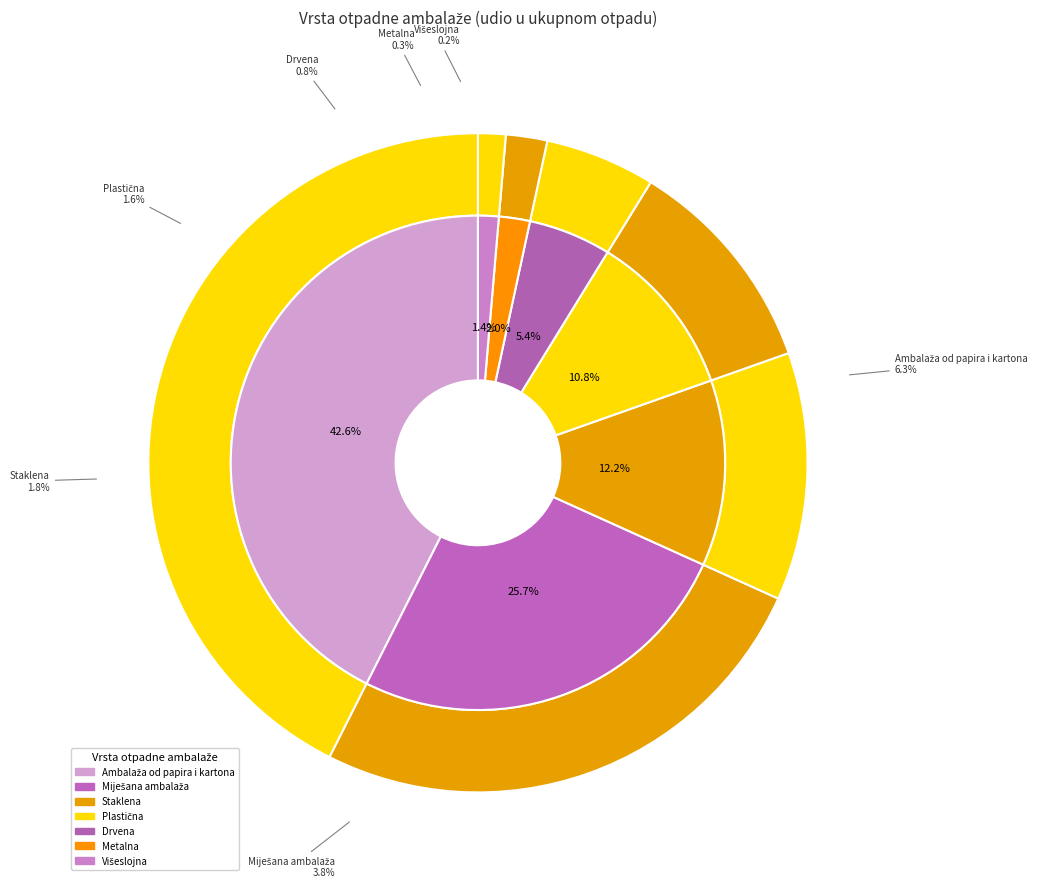

What is the change in value from Ambalaža od papira i kartona to Plastična?

-4.7